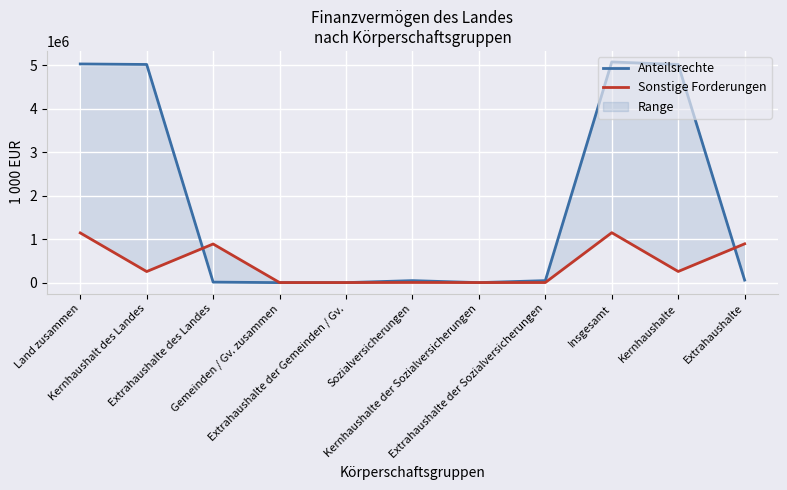

Reading left to right, extract all data points from this chart.

Anteilsrechte: 5033651.2	5021919.3	11731.9	4.0	4.0	45853.8	0.0	45853.8	5079509.0	5021919.3	57589.7
Sonstige Forderungen: 1144454.5	255043.7	889410.8	1612.4	1612.4	3590.3	1518.9	2071.3	1149657.2	256562.7	893094.5